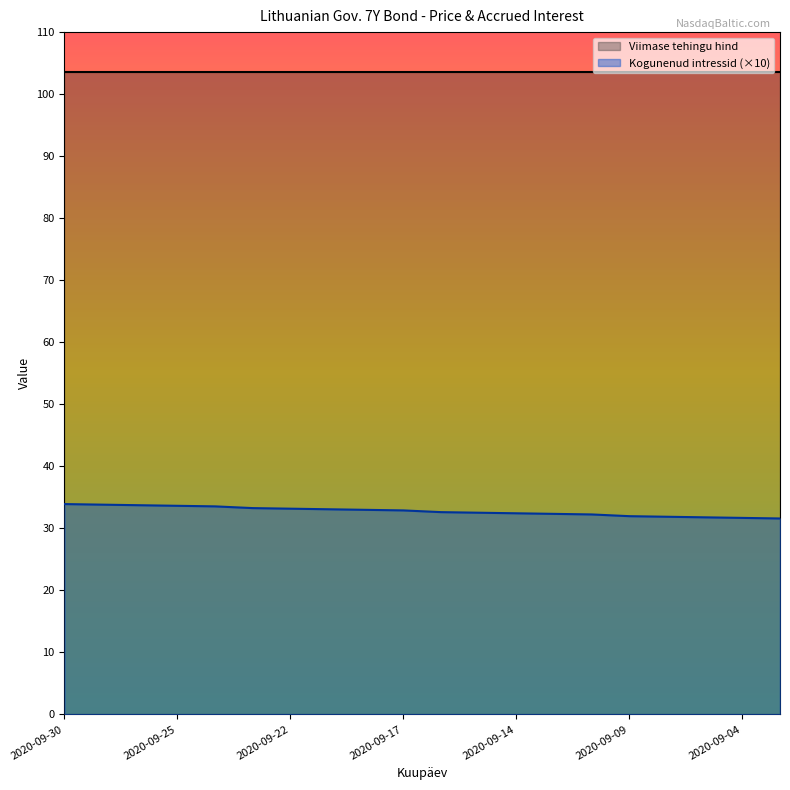

Rank the categories by value from highest to lowest.

2020-09-30, 2020-09-29, 2020-09-28, 2020-09-25, 2020-09-24, 2020-09-23, 2020-09-22, 2020-09-21, 2020-09-18, 2020-09-17, 2020-09-16, 2020-09-15, 2020-09-14, 2020-09-11, 2020-09-10, 2020-09-09, 2020-09-08, 2020-09-07, 2020-09-04, 2020-09-03